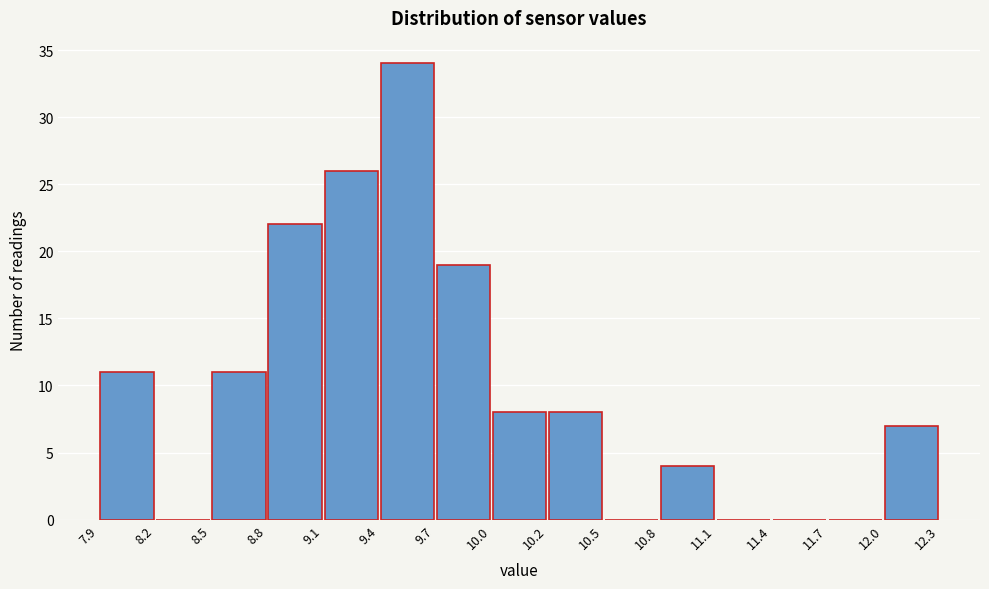

Over which range of the x-axis is the bar tallest?

9.4 to 9.7